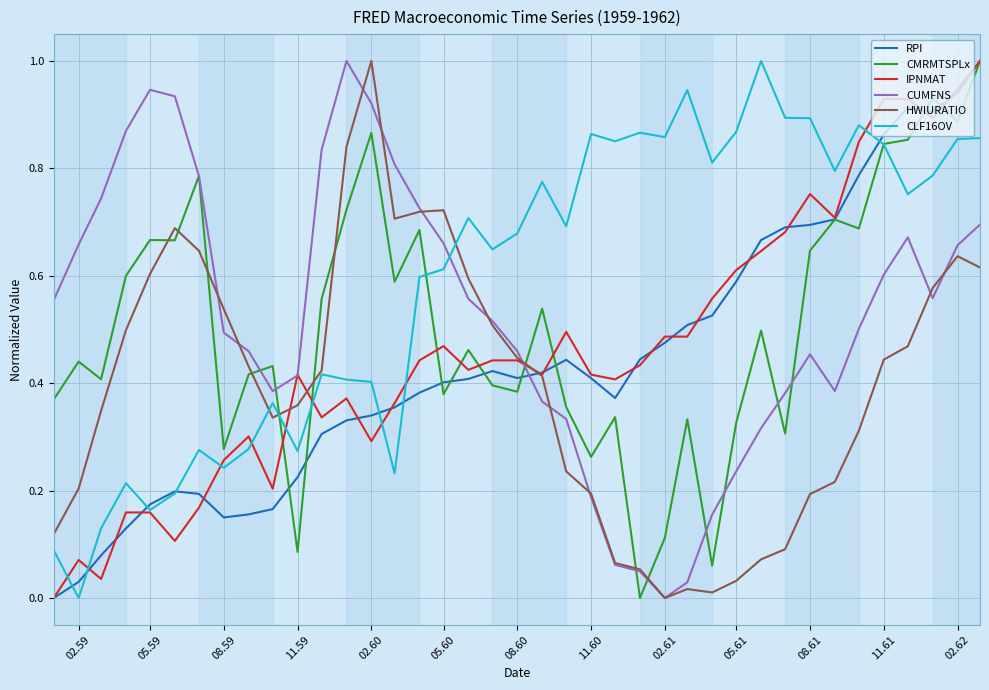

How many positive values does the CLF16OV series have?

38